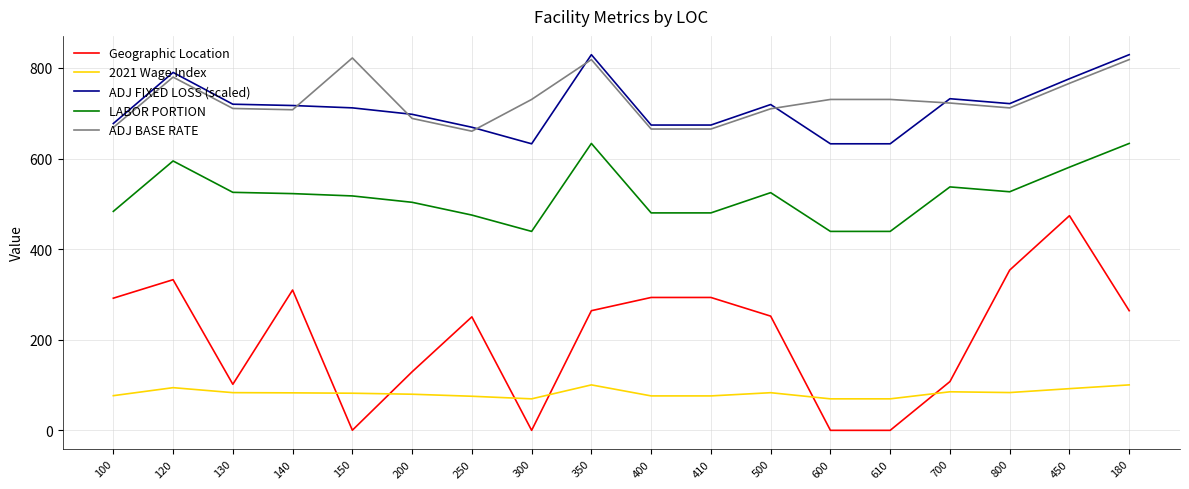

Is it true that ADJ FIXED LOSS (scaled) equals 1296.2 at 350?

False